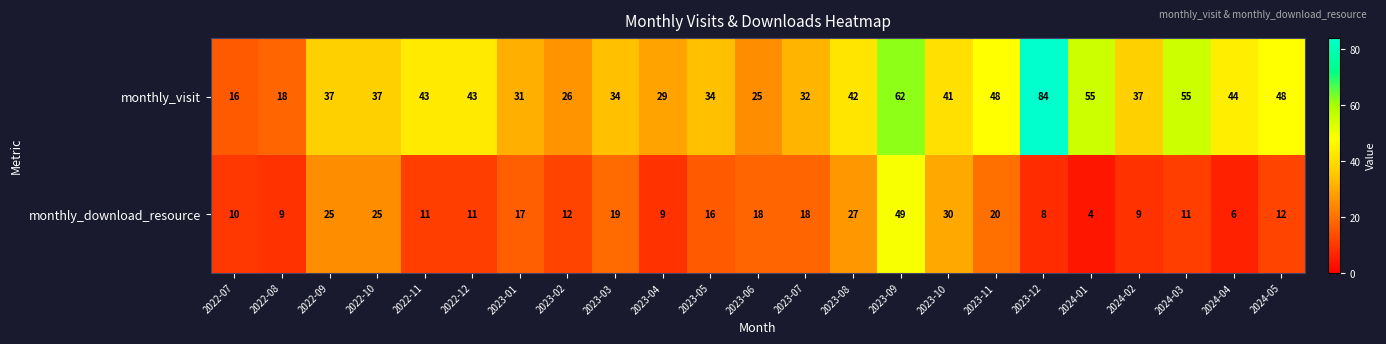

At how many categories does at least one series exceed 64?

1